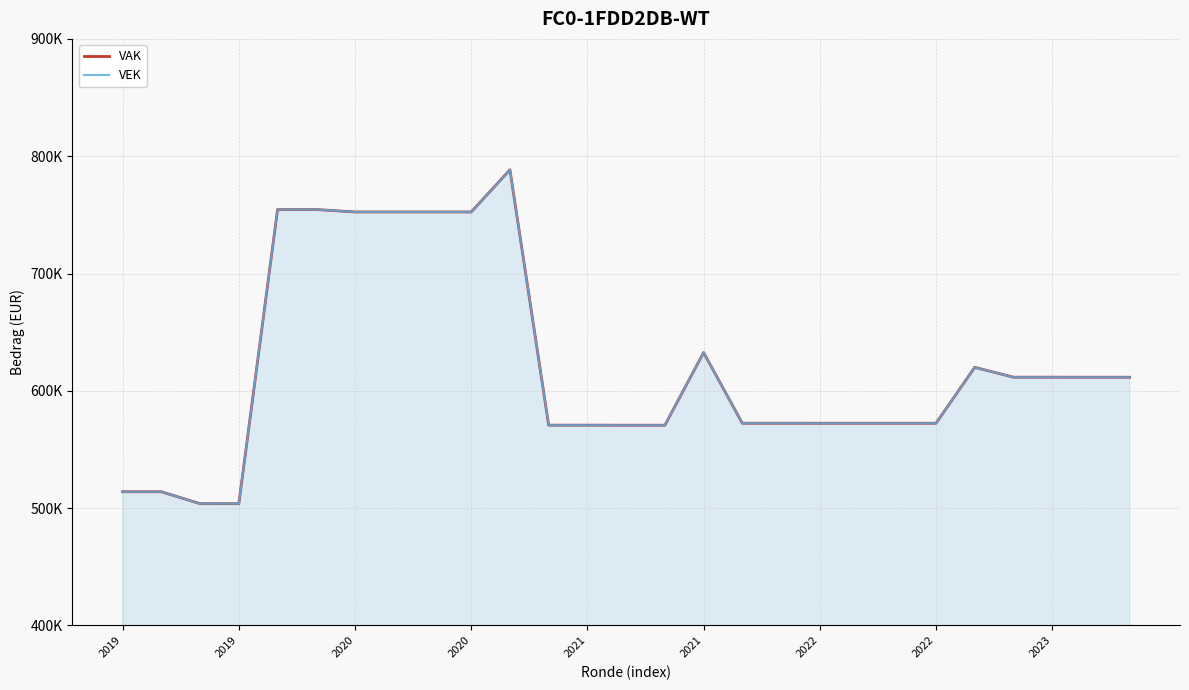

What are all the series names shown in the legend?

VAK, VEK